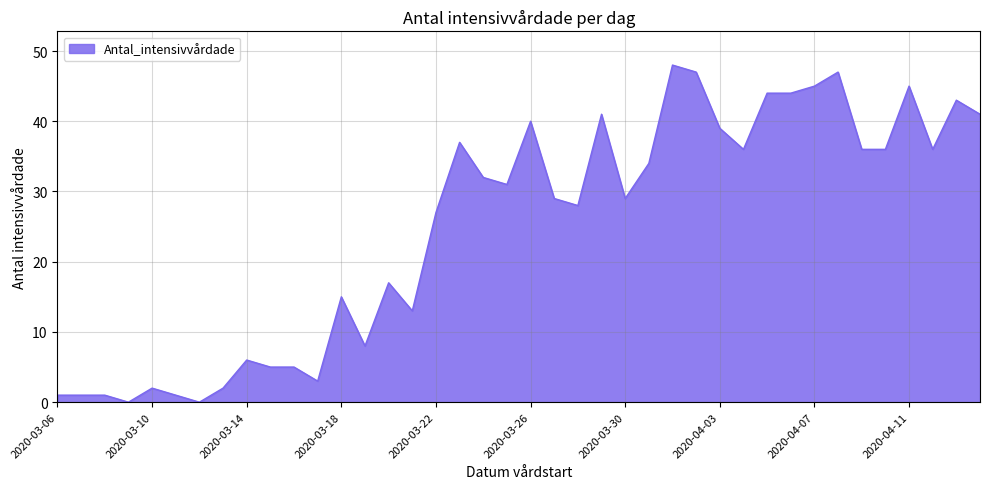

True or false: there are more than 2 points higher than both neighbors.

True